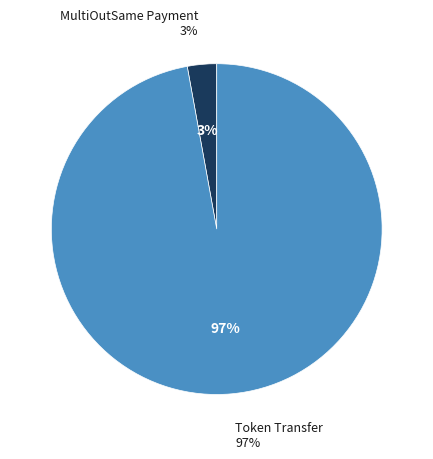

To the nearest percent, what percentage of the pie is Token Transfer?

97%